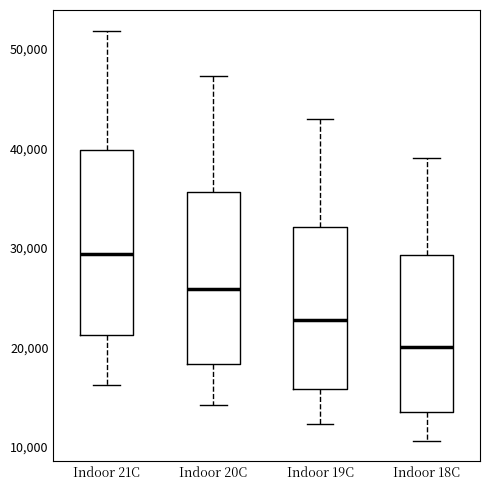

Reading left to right, read every box against the y-axis: the position of its median line, the range the box covers, and the ends of its whiskers. The values are not printed on the chart, so give them approximately, as read against the axis.

Indoor 21C: median 29000, box 21000 to 40000, whiskers 16000 to 52000
Indoor 20C: median 26000, box 18000 to 36000, whiskers 14000 to 47000
Indoor 19C: median 23000, box 16000 to 32000, whiskers 12000 to 43000
Indoor 18C: median 20000, box 14000 to 29000, whiskers 11000 to 39000